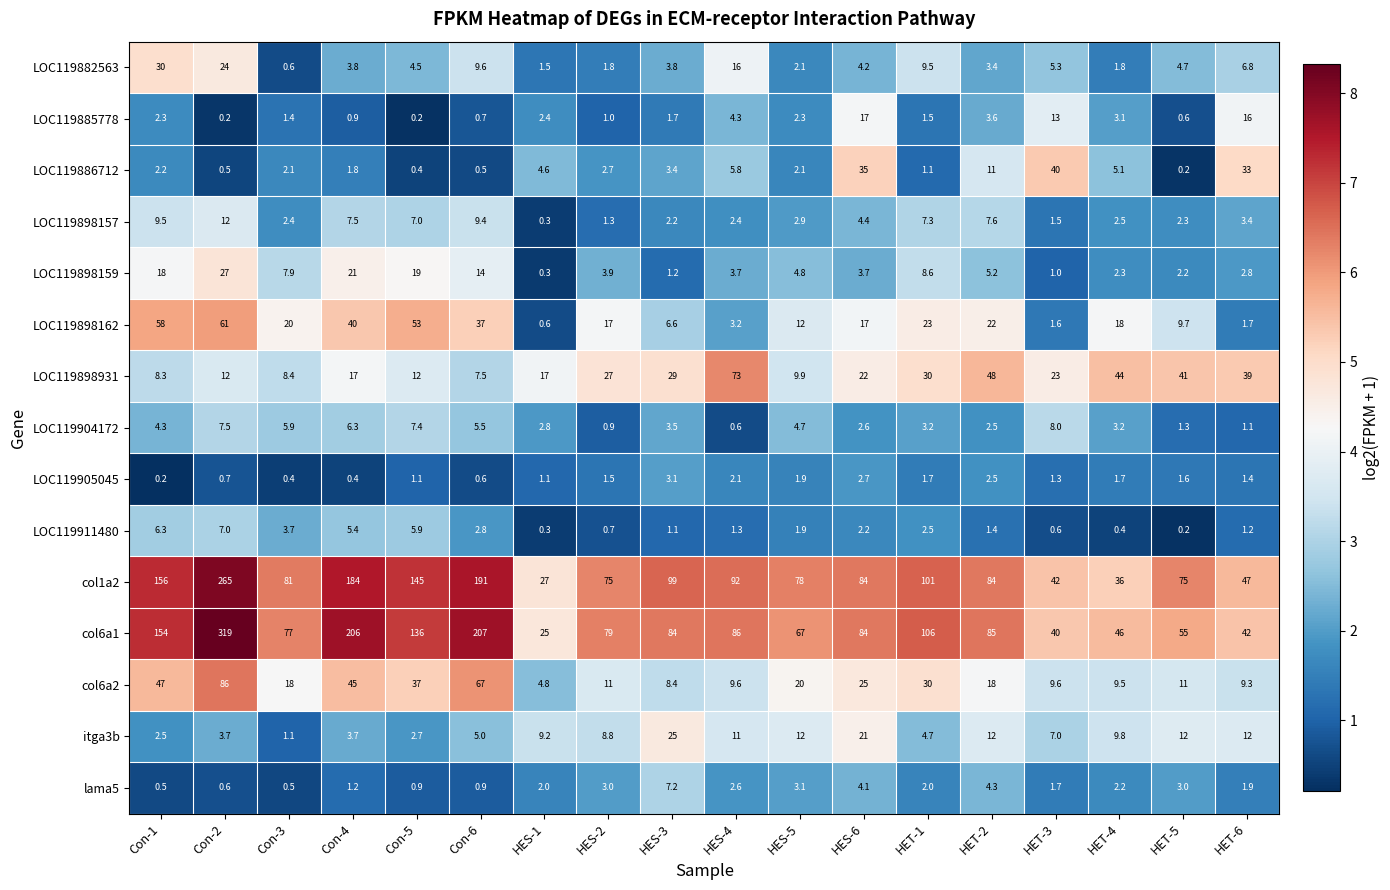

Which label corresponds to the largest value in the chart?

Con-2